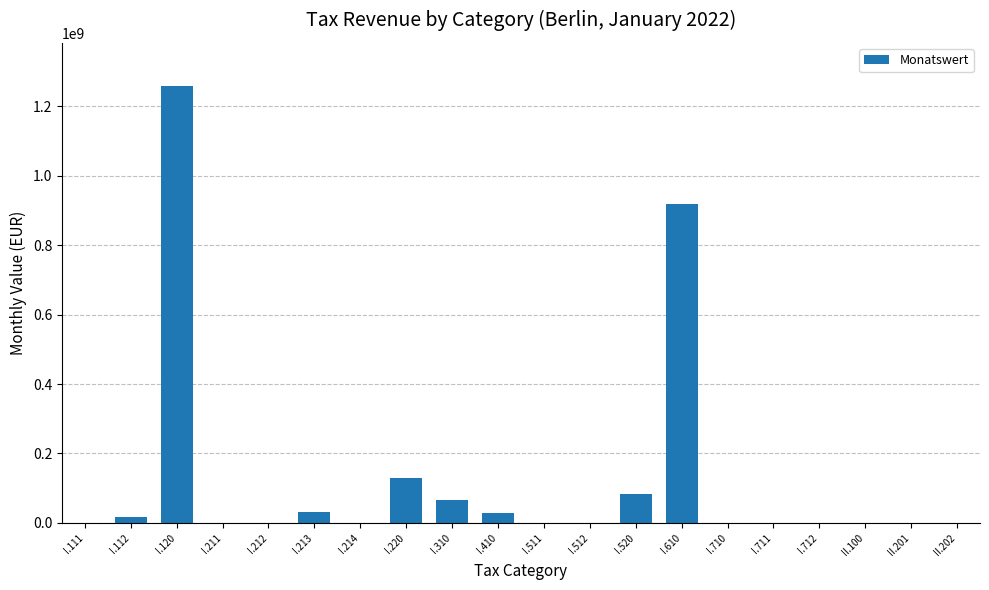

The value at I.410 is 29966906.7. True or false?

True